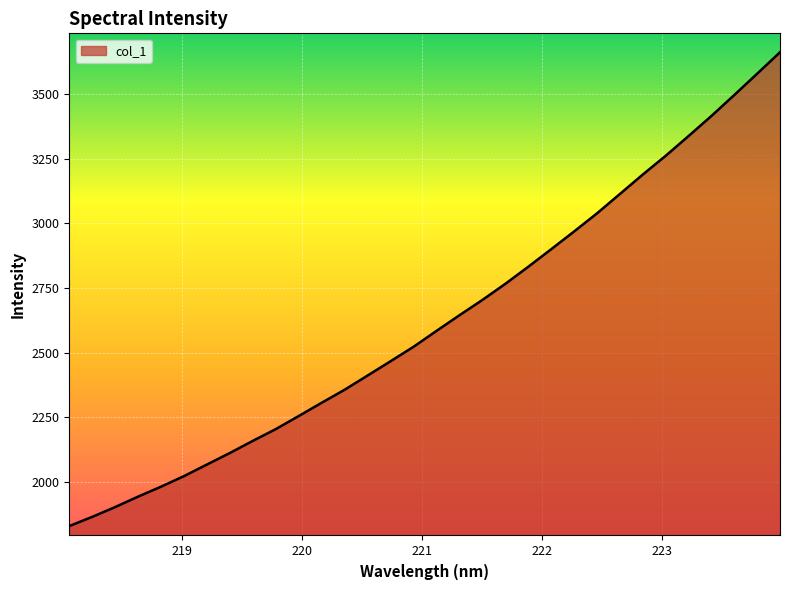

What is the maximum value shown in the chart?

3662.8